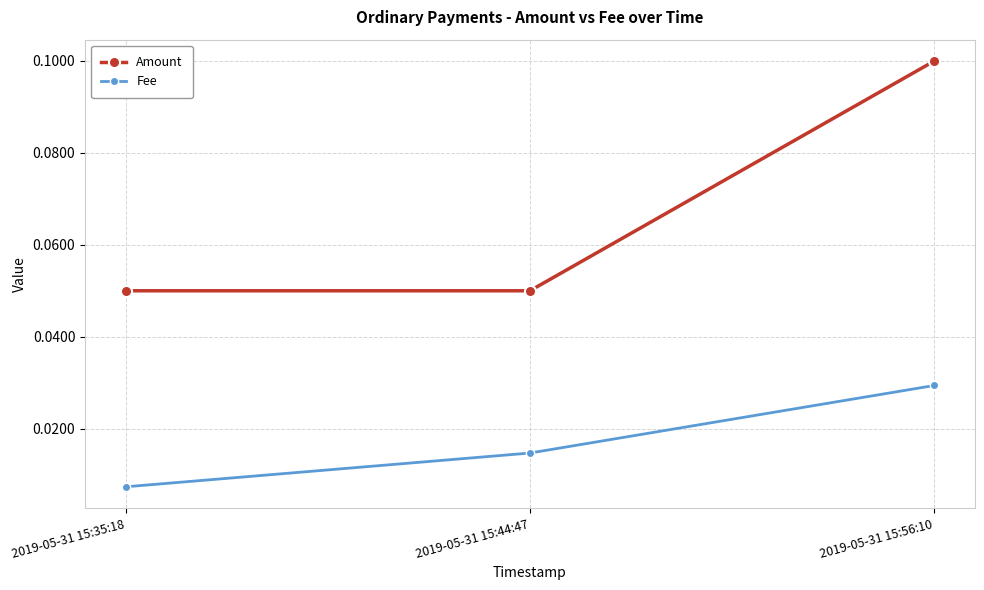

At which label is Fee closest to 0?

2019-05-31 15:35:18